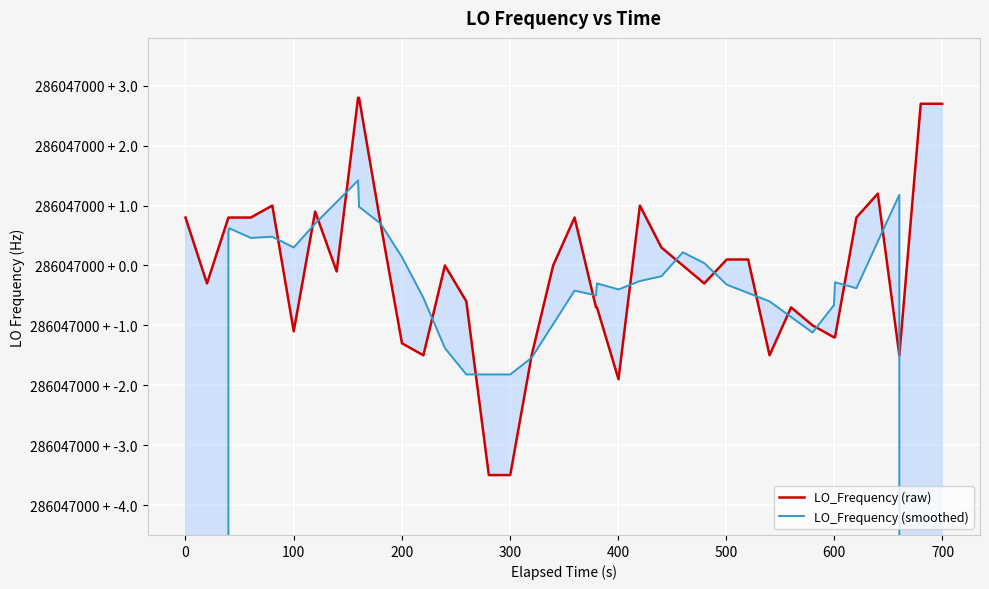

Is the value of LO_Frequency (raw) at 35 greater than the value of LO_Frequency (smoothed) at 17?

Yes